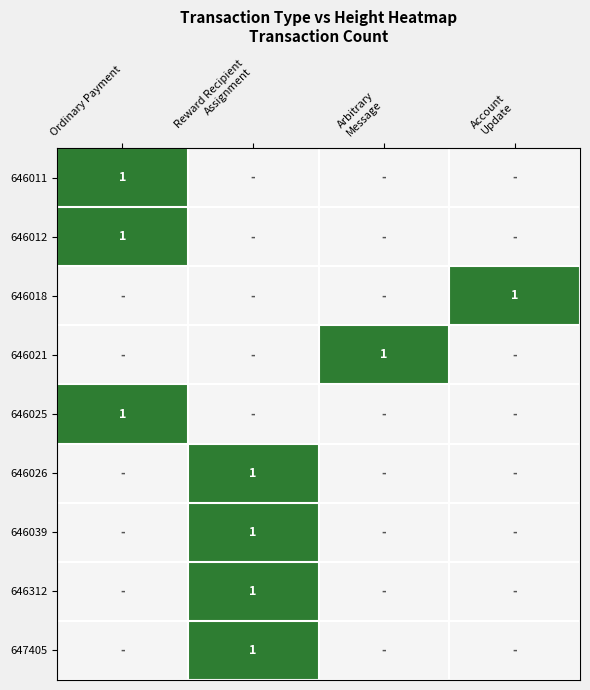

Rank the categories by 646039 value from lowest to highest.

Ordinary Payment, Arbitrary Message, Account Update, Reward Recipient Assignment